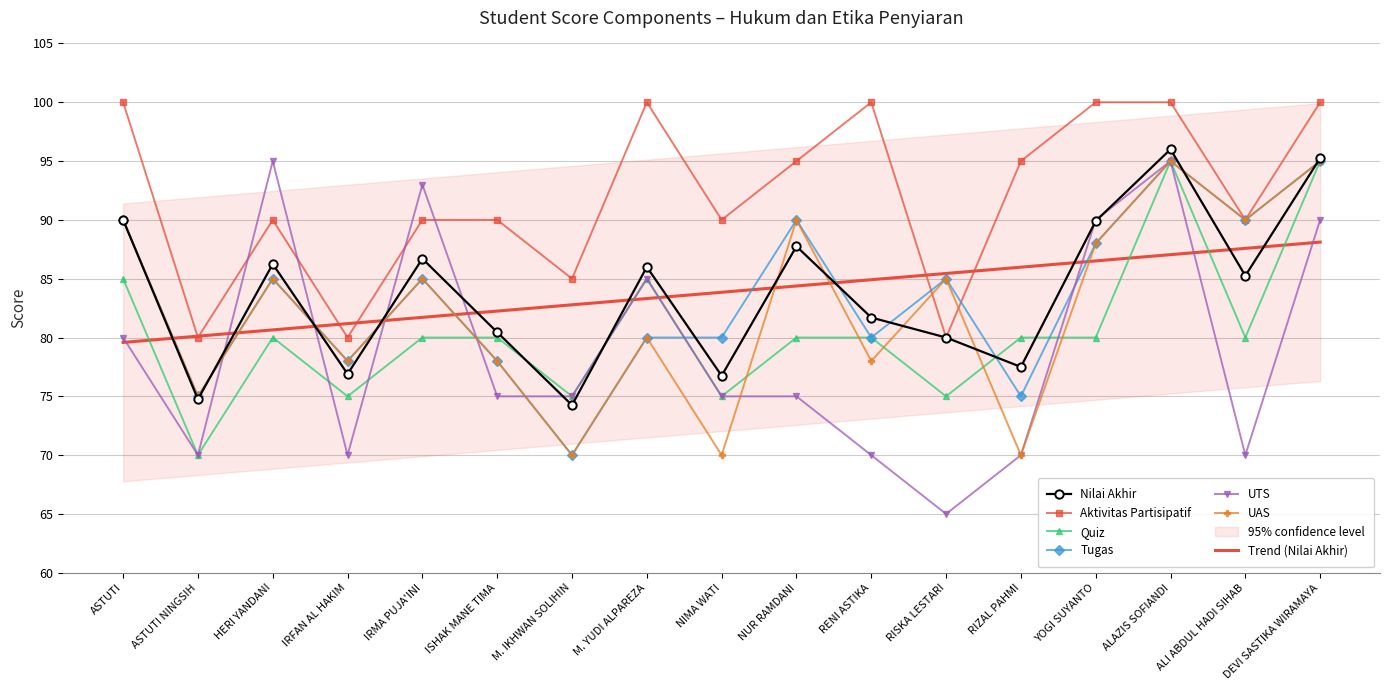

What is the label of the 2nd point from the right?

ALI ABDUL HADI SIHAB